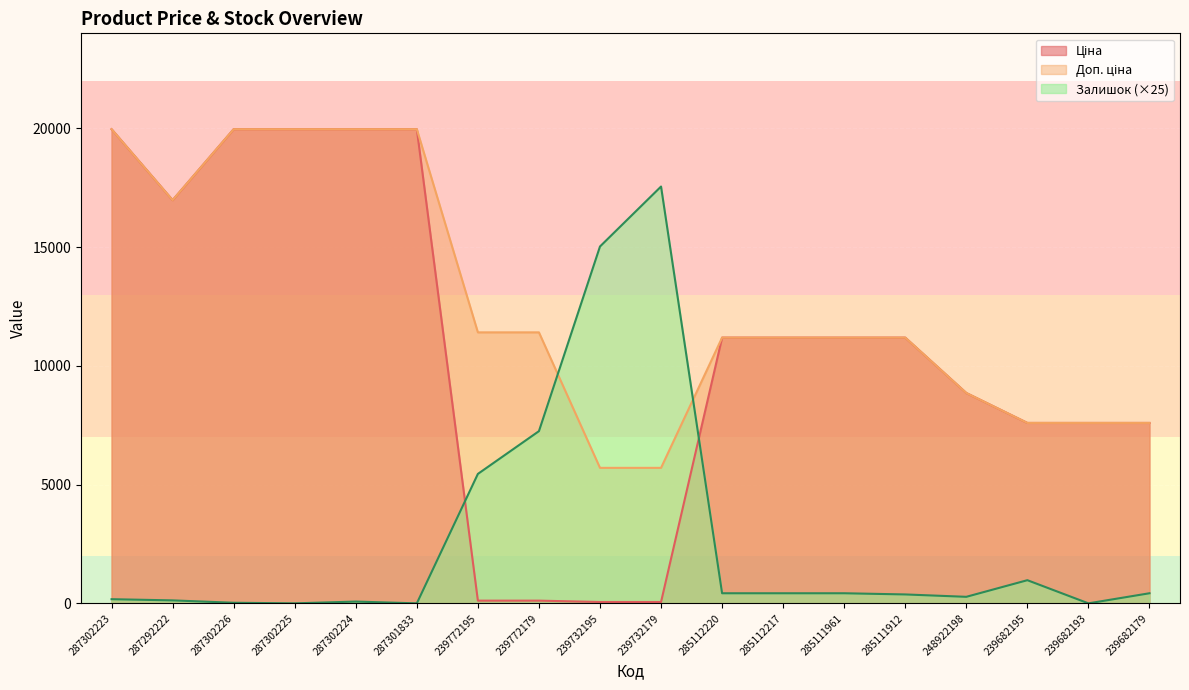

How many lines are shown in the chart?

3